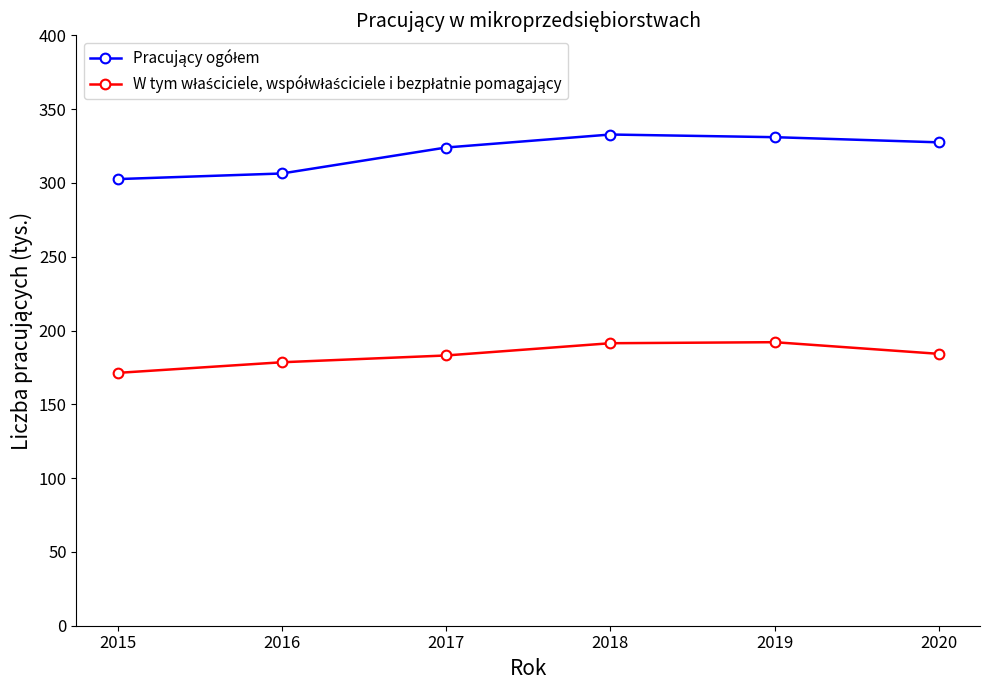

Is this an area chart (filled region under the line)?

No